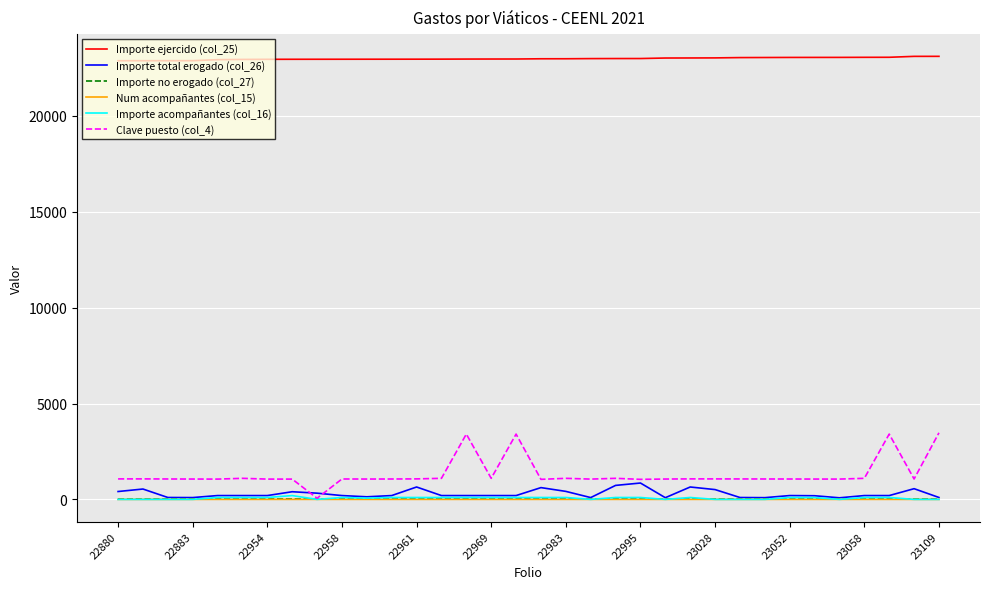

Which series has the widest spread of values?

Clave puesto (col_4)